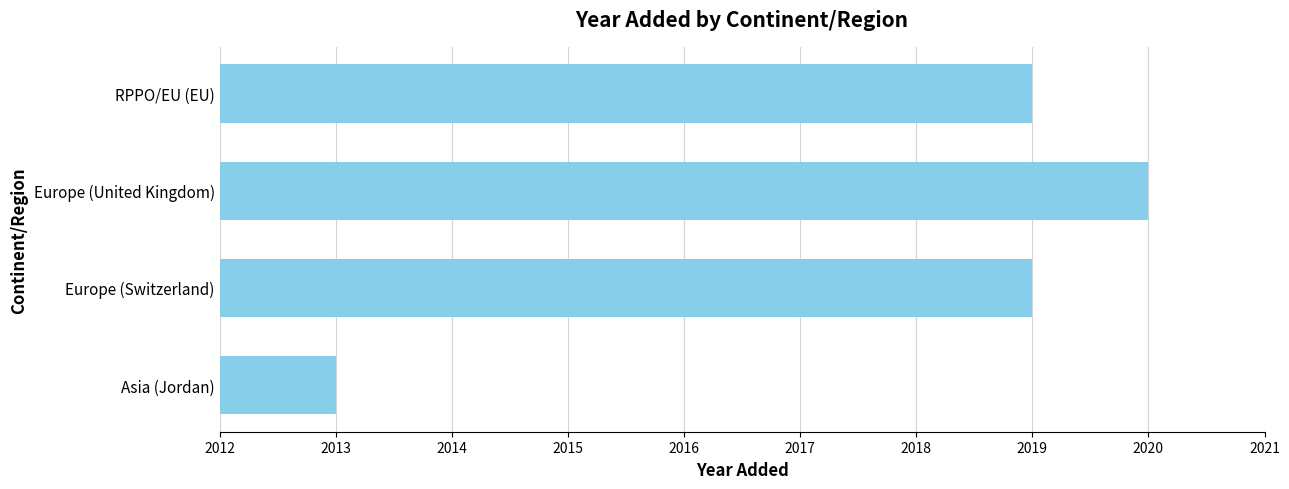

Is it true that the value at Europe (United Kingdom) is 2020?

True